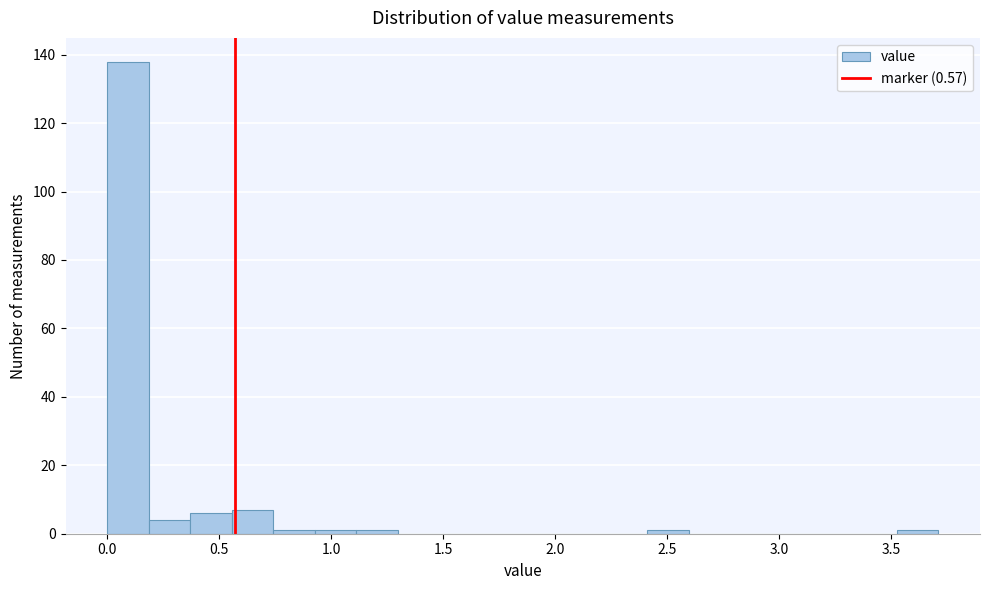

Around what value on the x-axis is the tallest bar? Give the approximate position of its centre, as read against the axis.

0.10